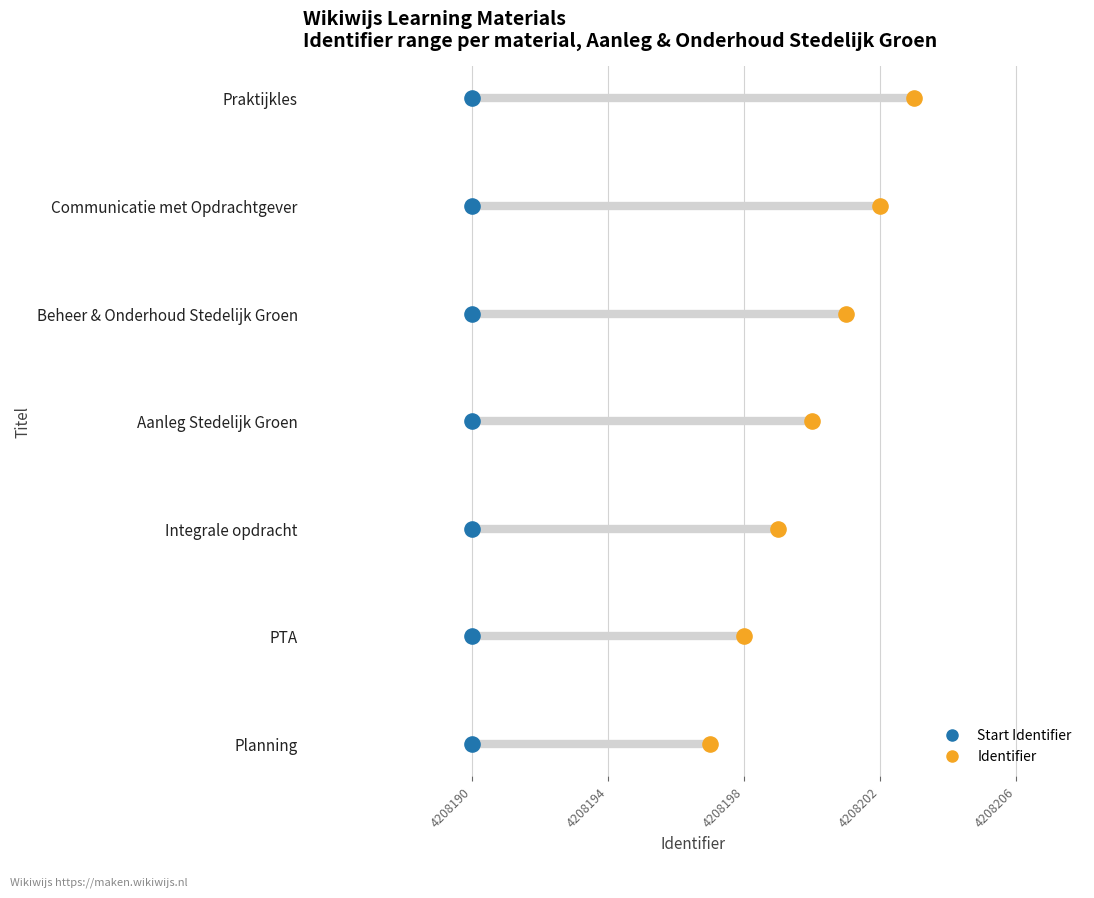

What is the total value across all series at 4208194?

2